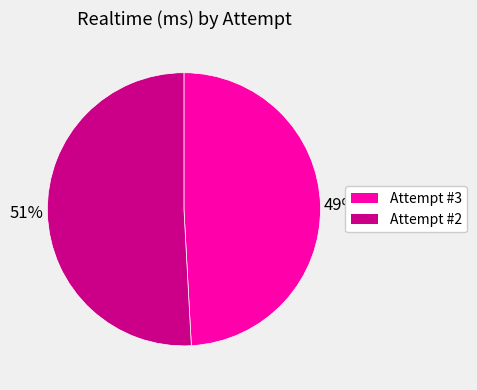

Rank the categories by value from highest to lowest.

Attempt #2, Attempt #3